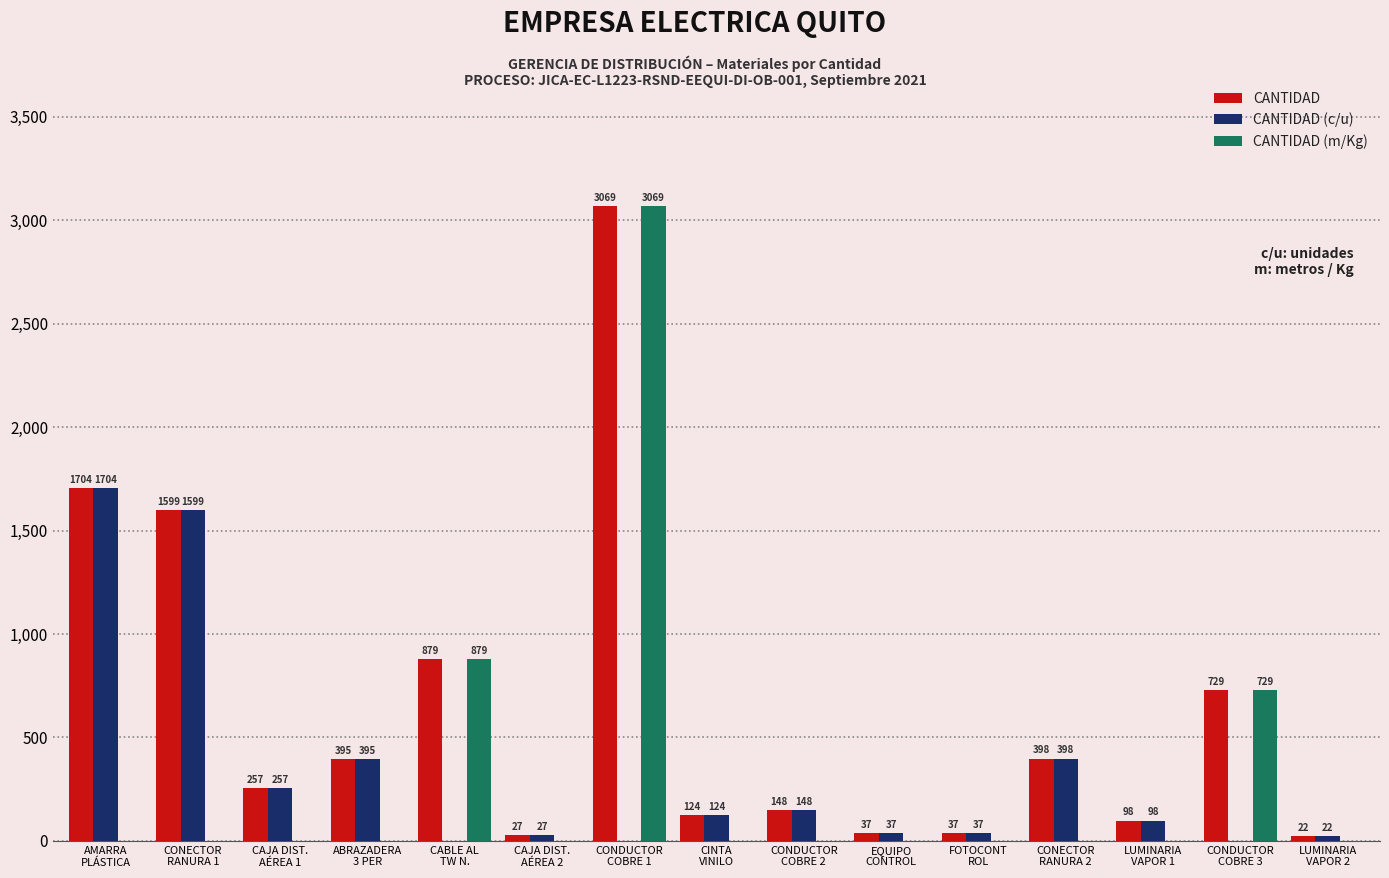

What is the average value of the CANTIDAD (m/Kg) series?

312